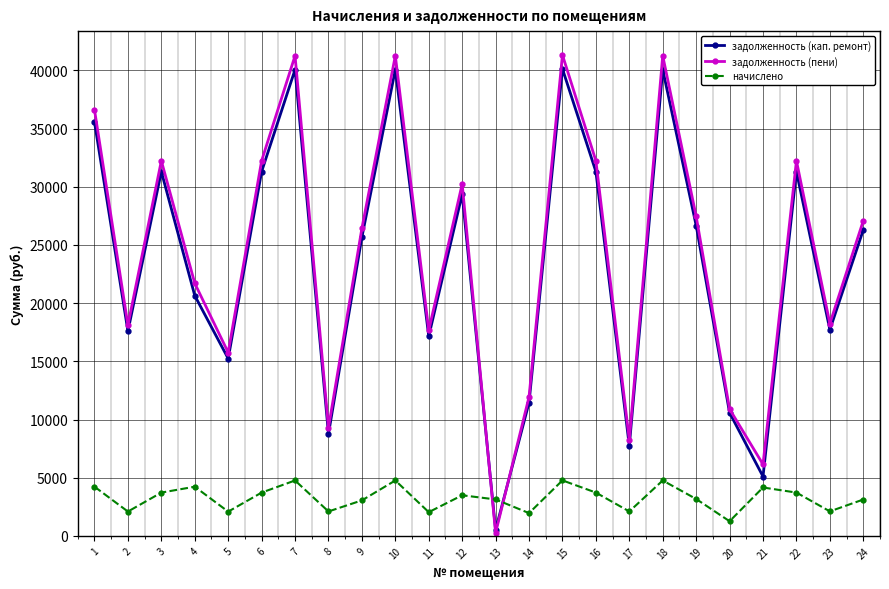

What is the lowest value of the начислено series?

1257.4